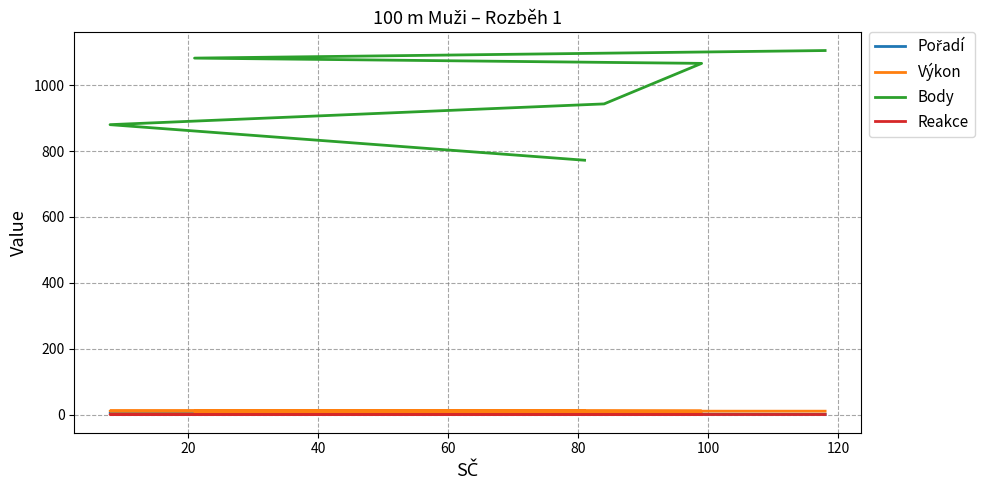

How many lines are shown in the chart?

4